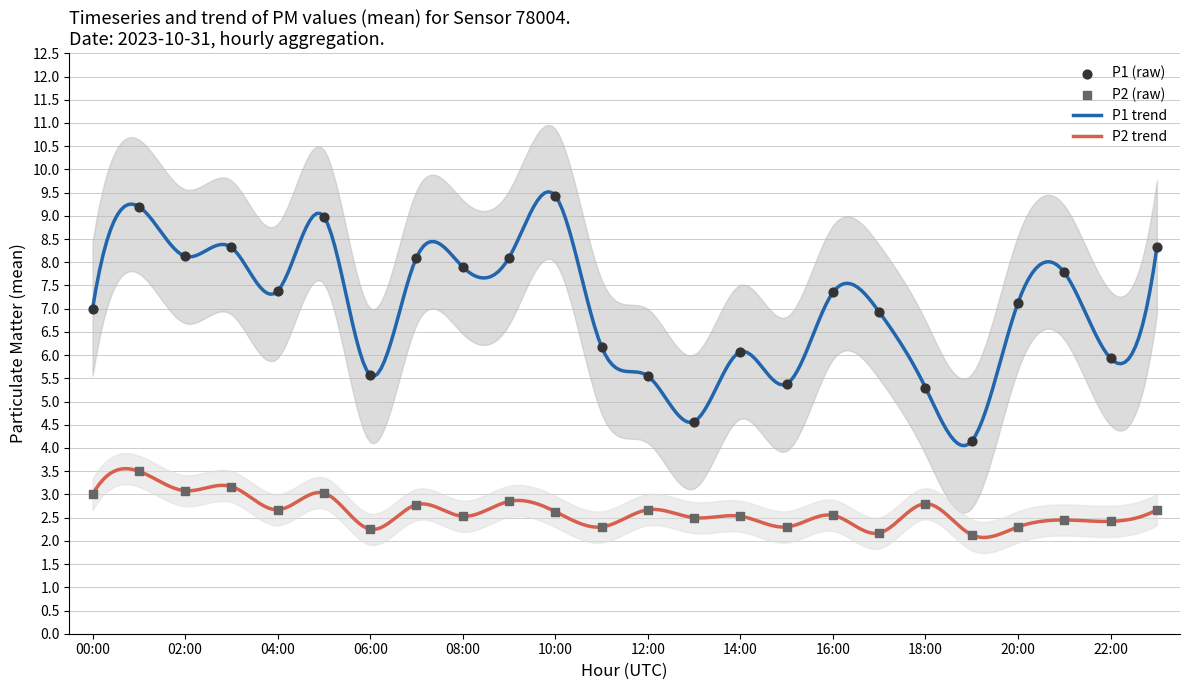

Is the value of P1 at 08:00 greater than the value of P2 at 07:00?

Yes